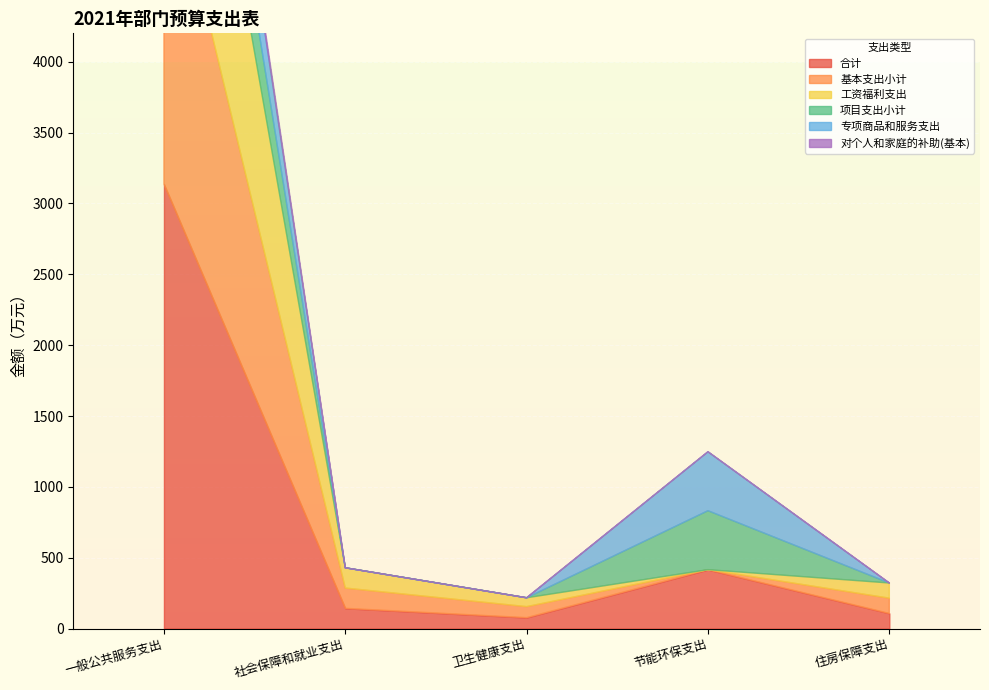

Is the value of 对个人和家庭的补助(基本) at 节能环保支出 greater than the value of 工资福利支出 at 节能环保支出?

No